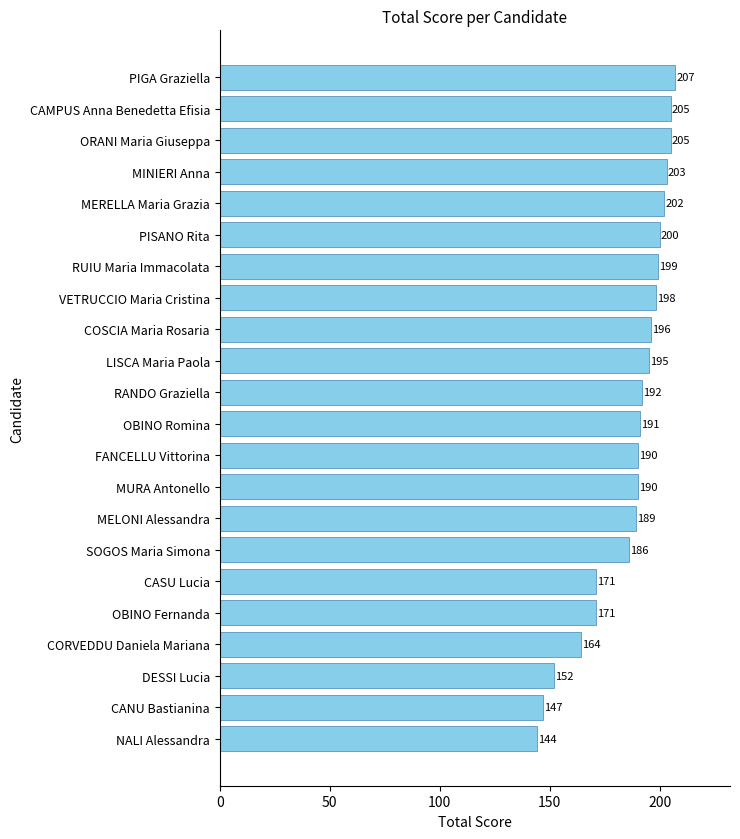

How many bars are there in total?

22